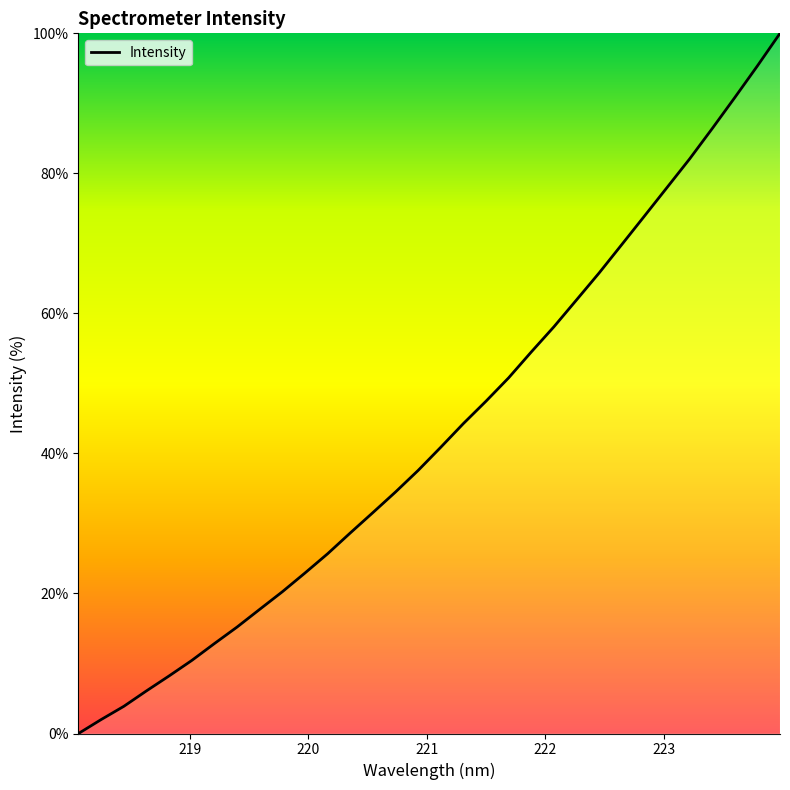

Reading left to right, what are all the values shown in this chart?

0.0	2.0	3.9	6.1	8.2	10.4	12.8	15.2	17.7	20.2	22.9	25.7	28.6	31.6	34.5	37.6	40.9	44.3	47.5	50.8	54.5	58.1	61.9	65.8	69.8	73.9	78.0	82.1	86.4	90.8	95.3	100.0